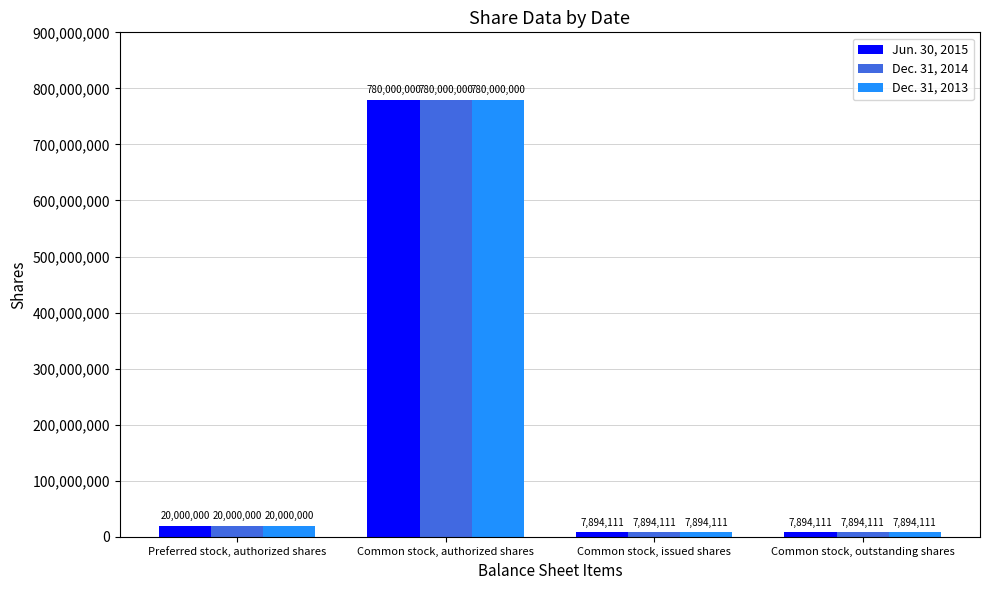

At which category is the sum across all series the highest?

Common stock, authorized shares